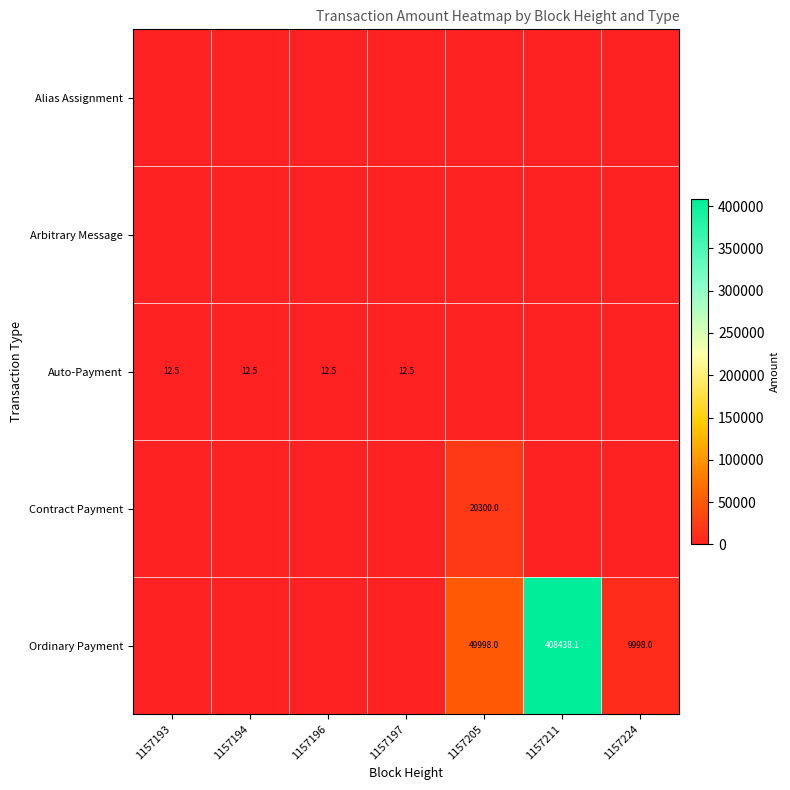

The Auto-Payment series shows -4.9 at 1157211. True or false?

False